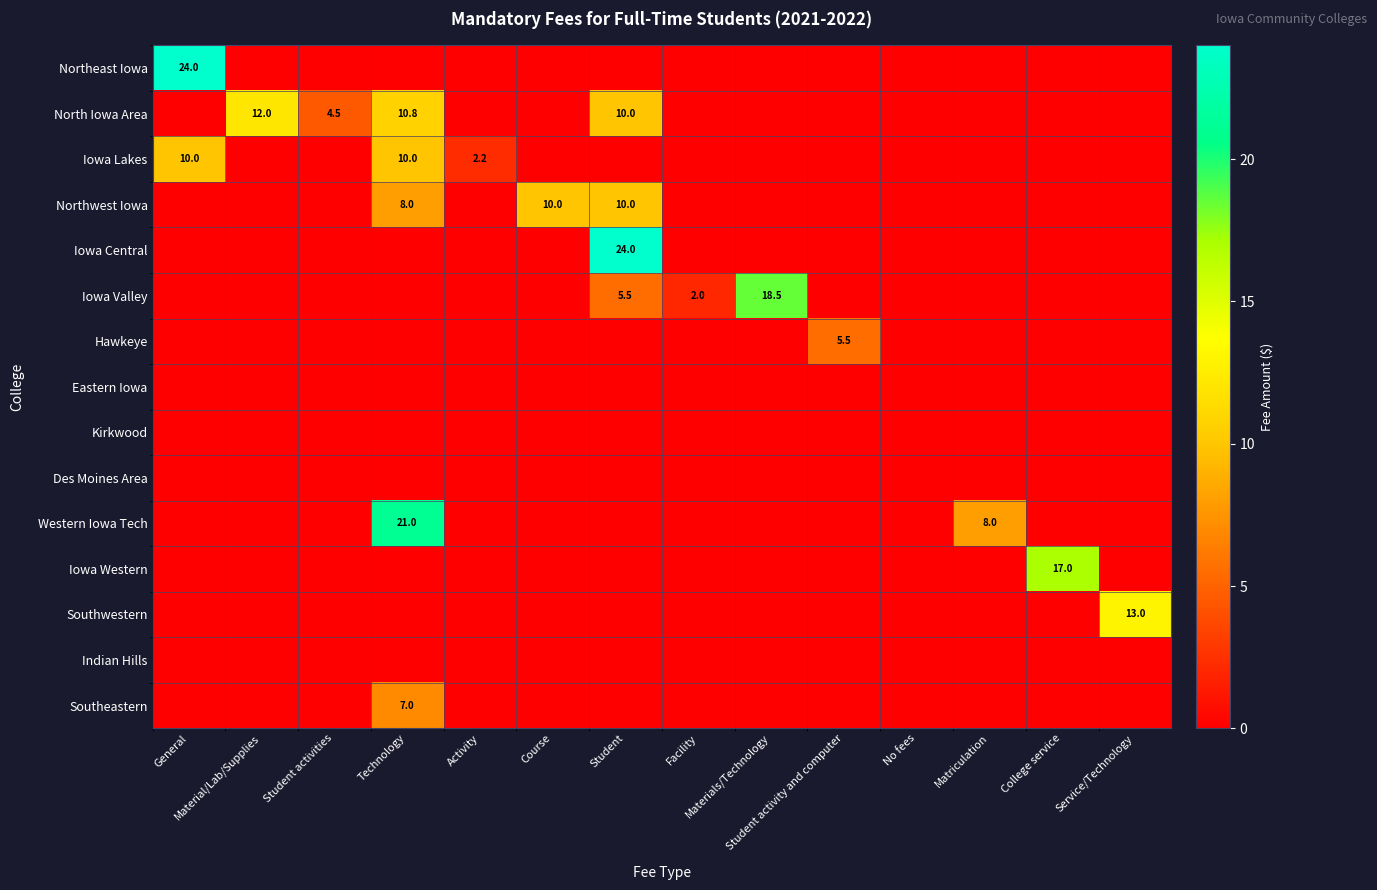

Count the number of categories in the chart.

14